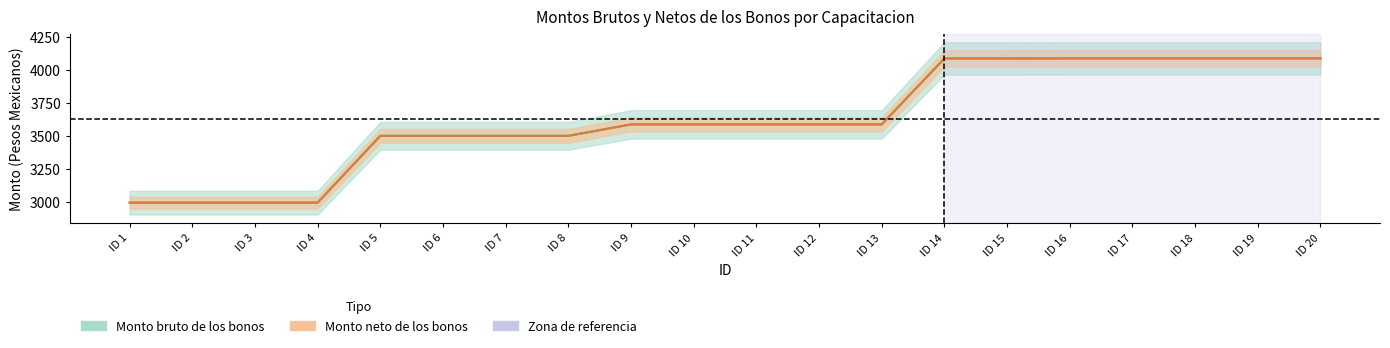

At how many categories does at least one series exceed 3517?

12